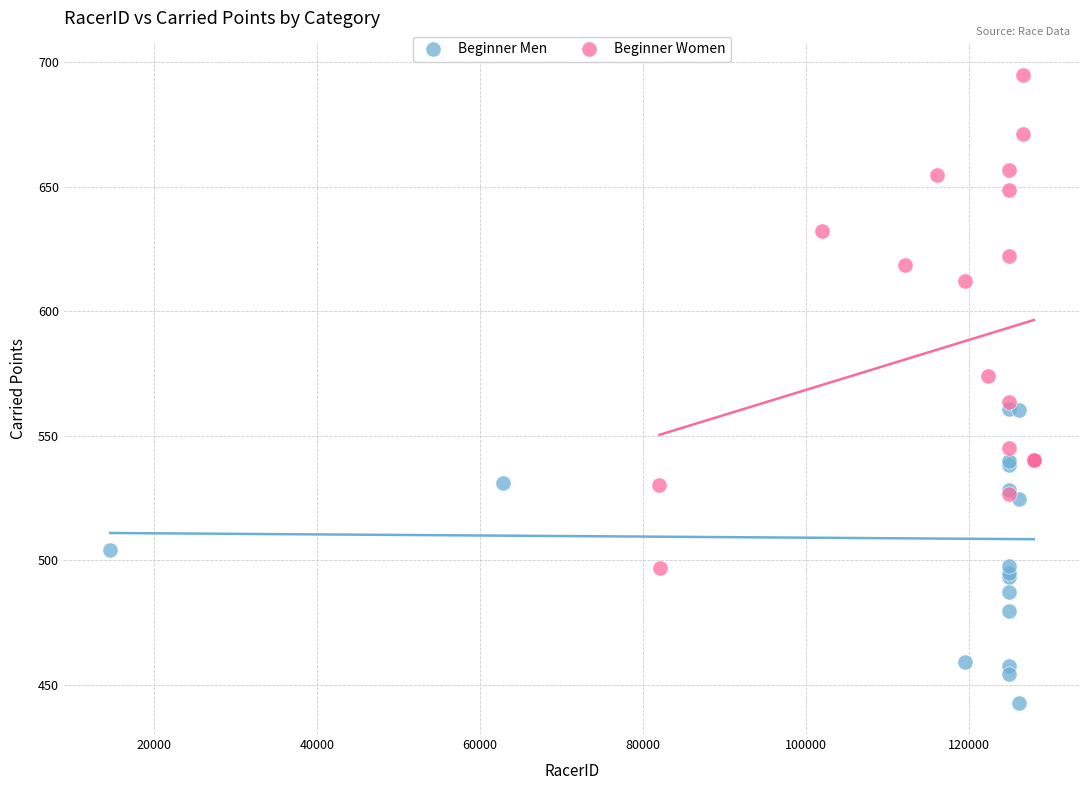

Which series contains the lowest Y value?

Beginner Men